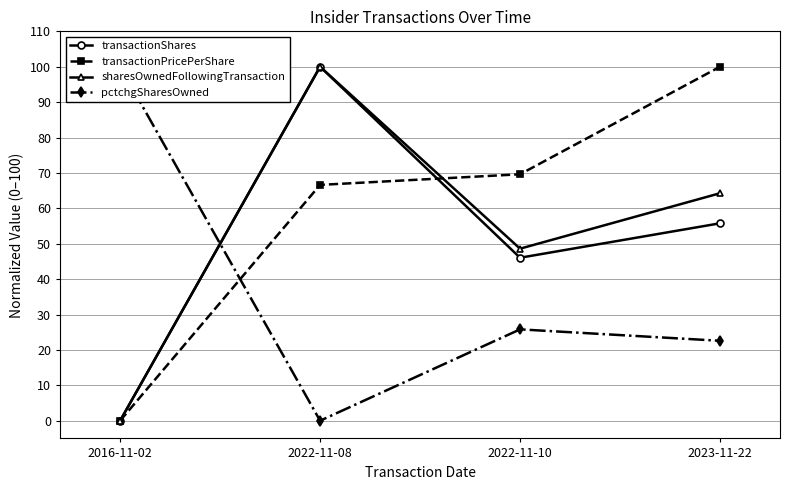

At which label does sharesOwnedFollowingTransaction reach its minimum?

2016-11-02